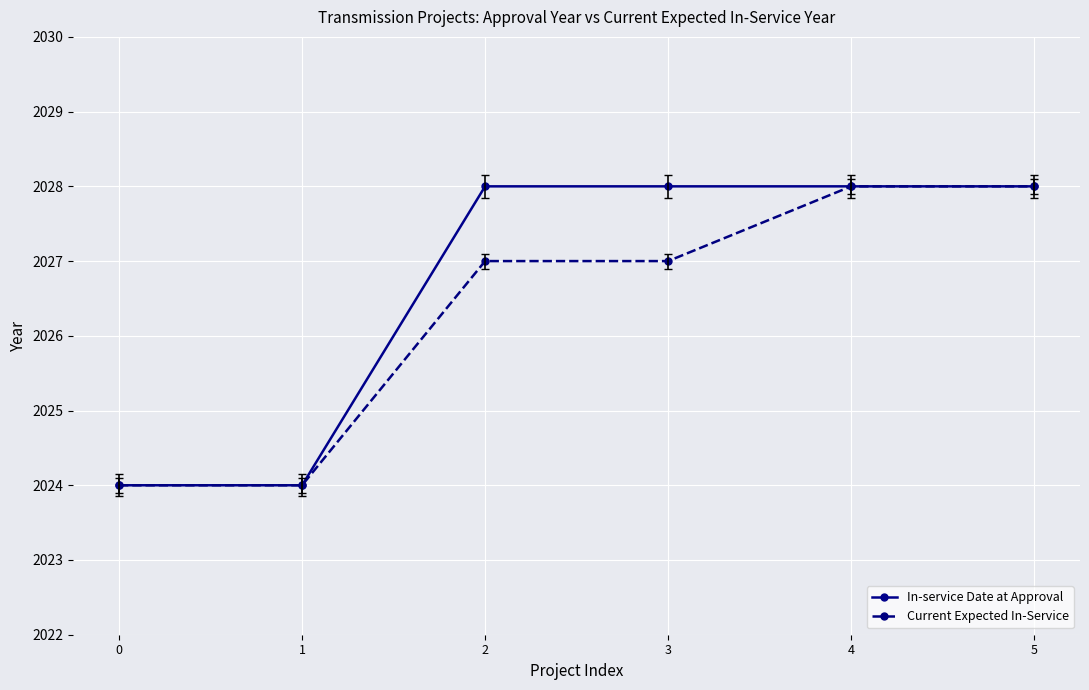

Is this an area chart (filled region under the line)?

No